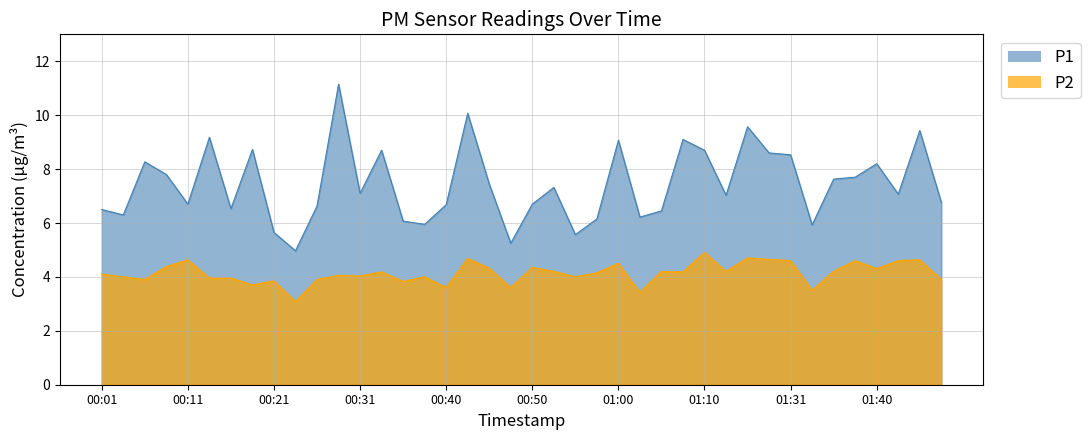

How many interior local valleys does the P2 series have?

13